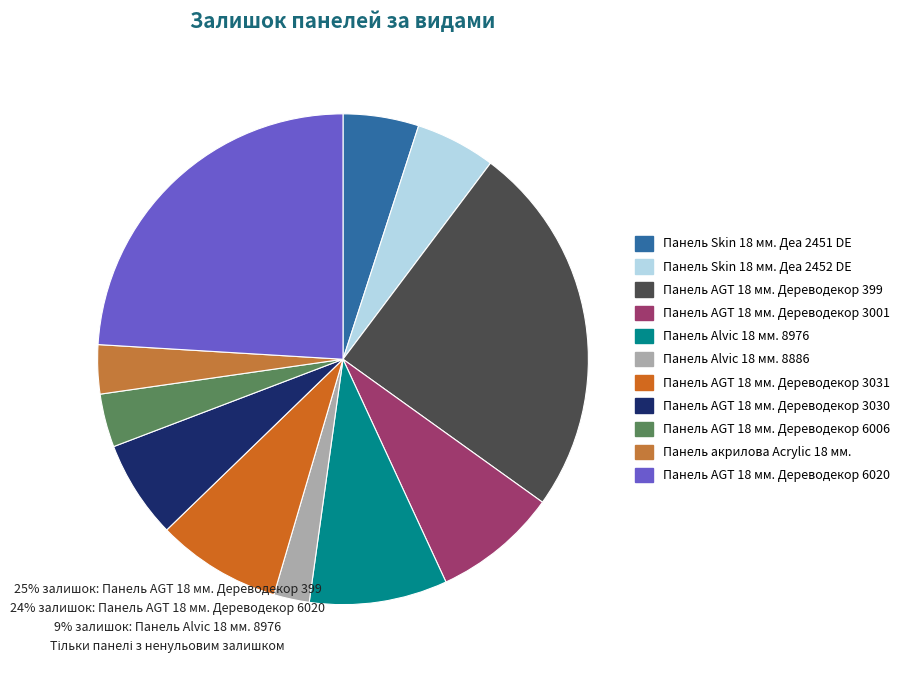

Which category has the smallest portion of the pie?

Панель Alvic 18 мм. 8886